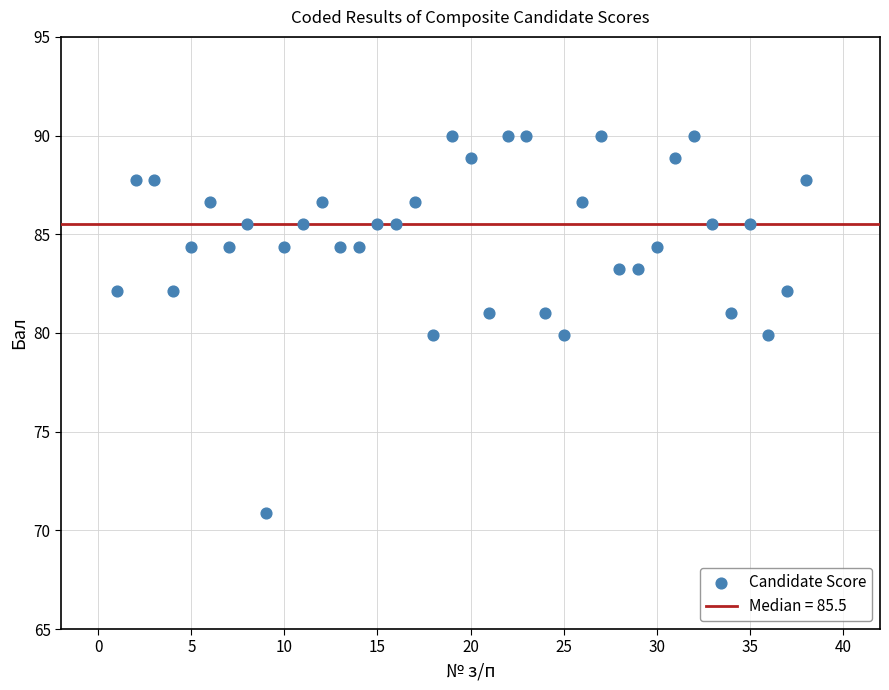

What is the range of X values (max minus min)?

37.0